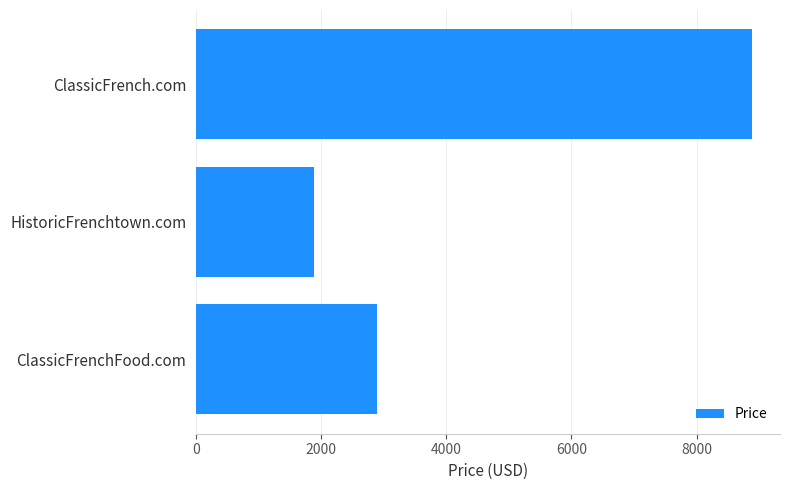

True or false: the data shows 1888 at HistoricFrenchtown.com.

True